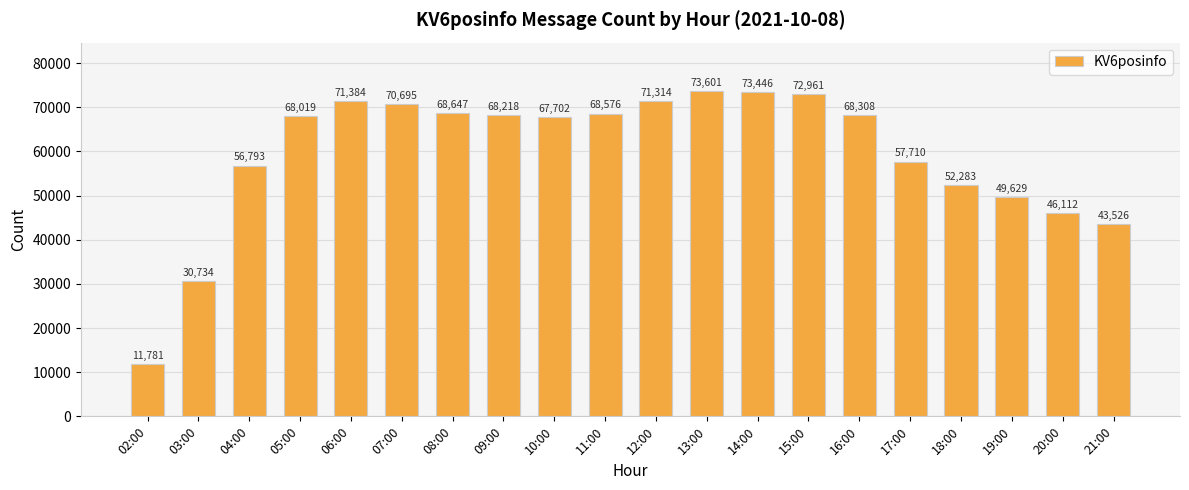

At which category does the chart reach its minimum across all series?

02:00